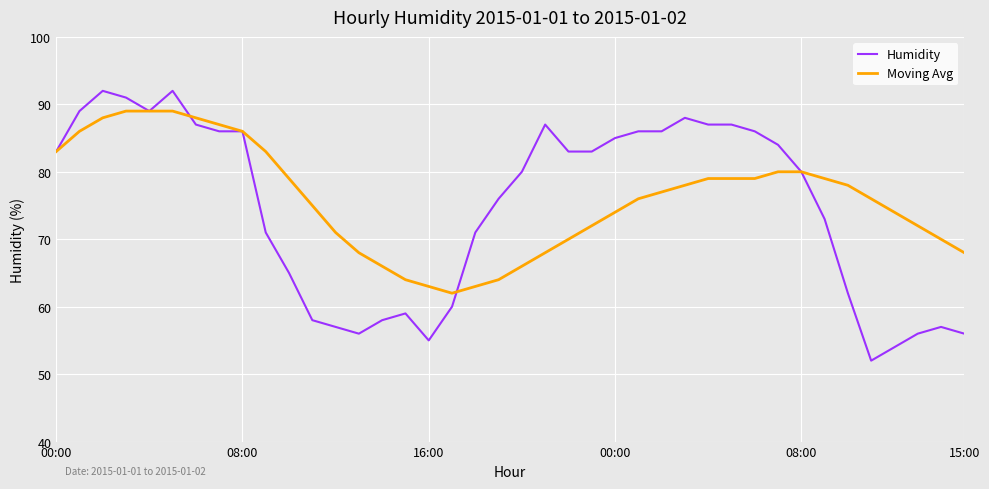

What is the highest value of the Moving Avg series?

89